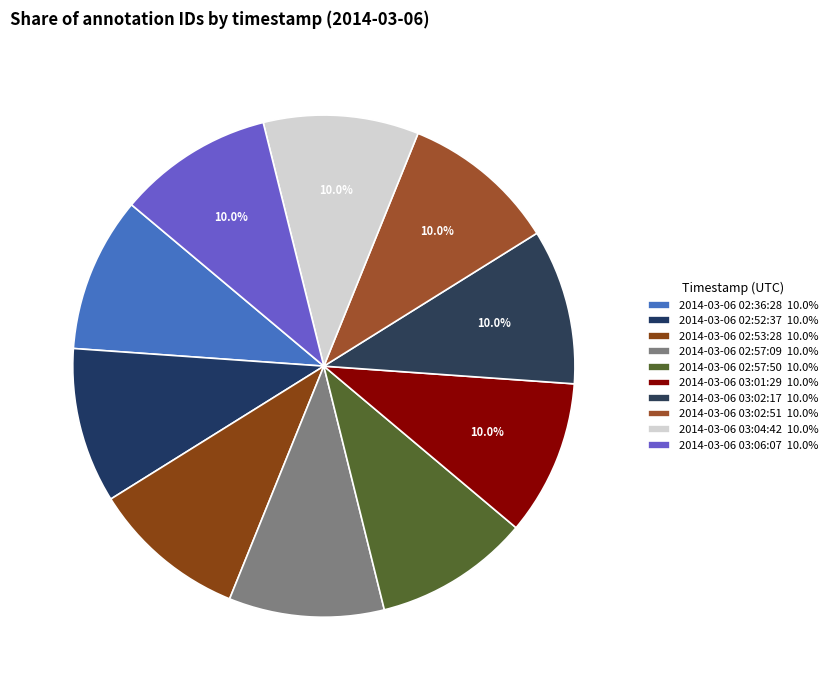

Count the number of slices in the pie.

10